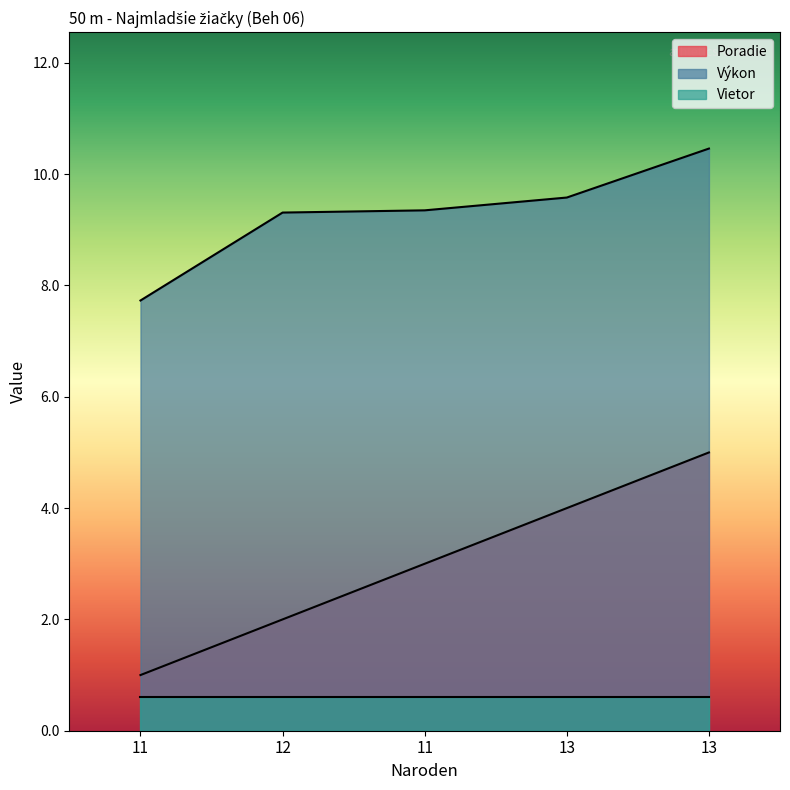

What is the label of the 2nd point from the left?

12